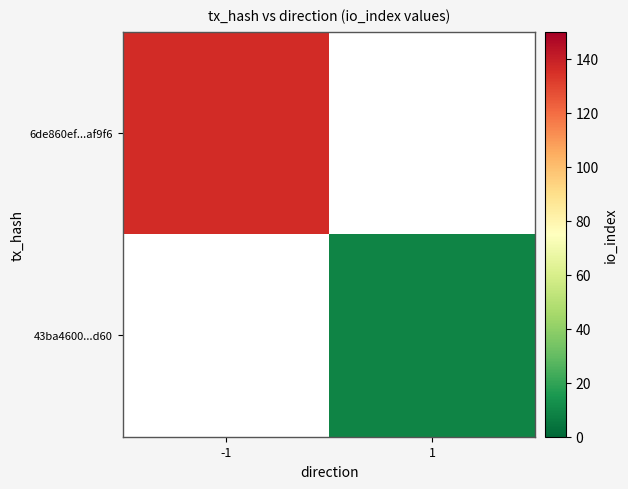

What is the greatest value displayed?

136.0